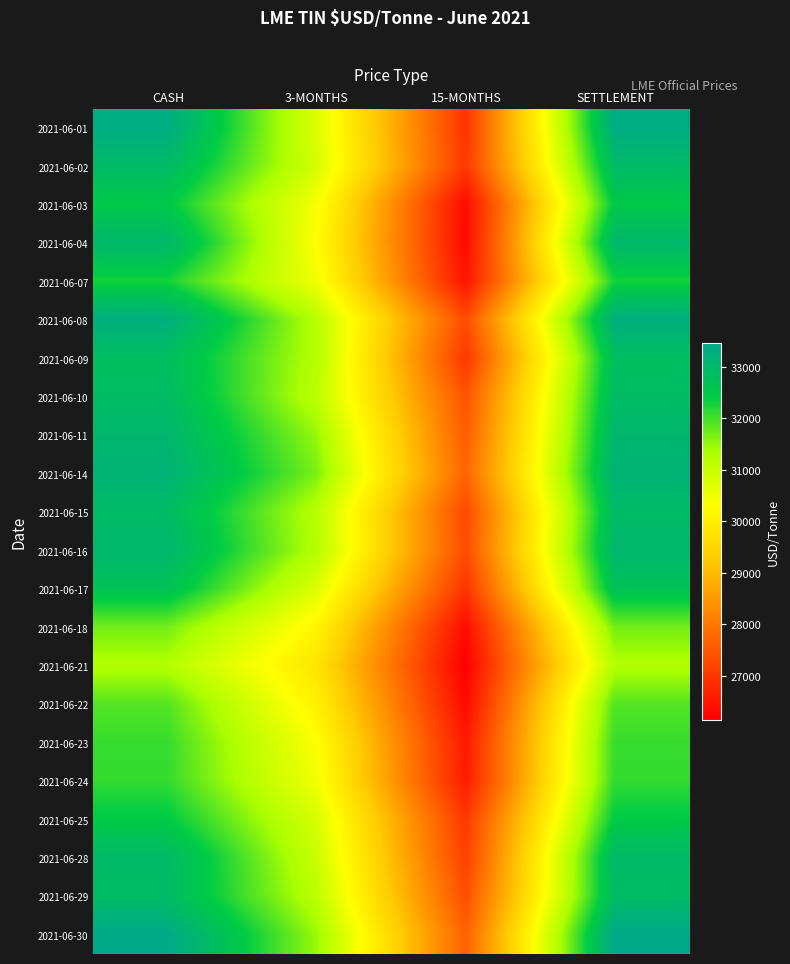

Count the number of data series in this chart.

22